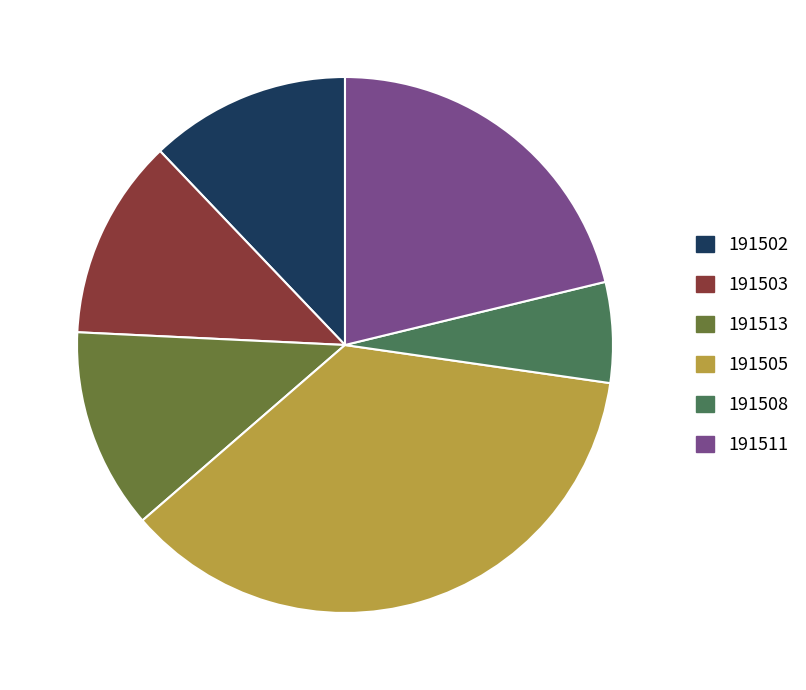

Combined, do 191511 and 191503 account for over 50%?

No